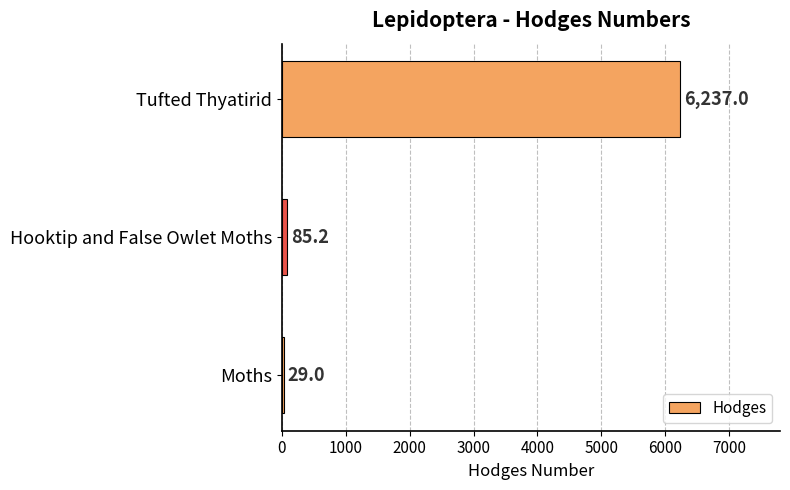

What is the average value?

2117.1